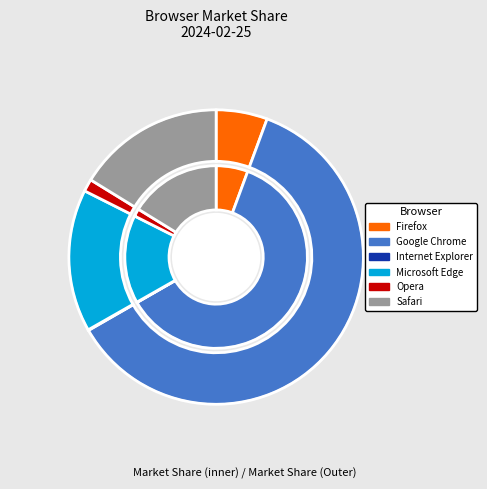

Count the number of slices in the pie.

6